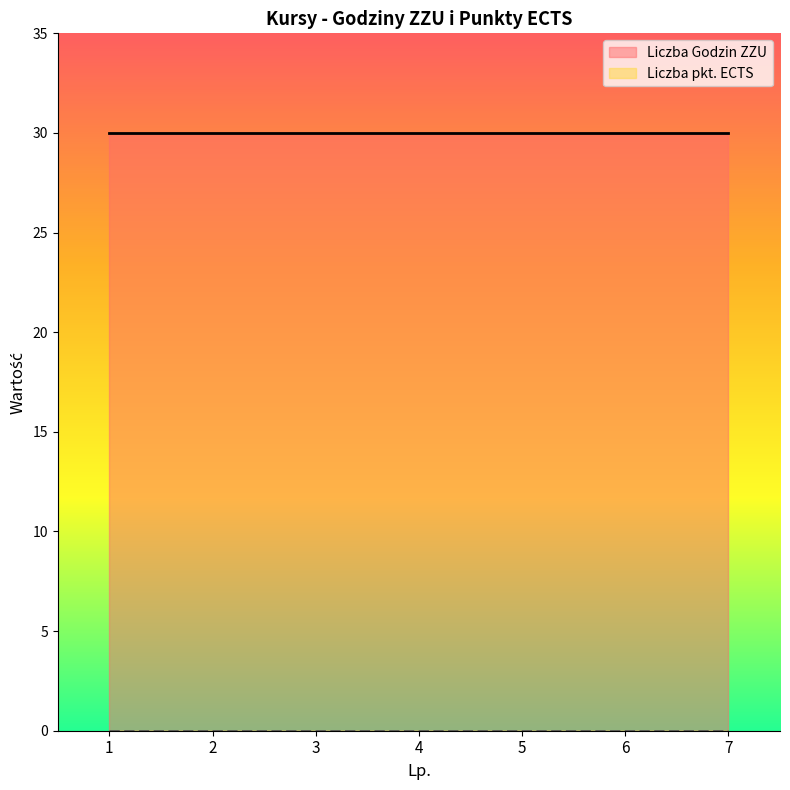

Reading left to right, list all the values displayed in this chart.

Liczba Godzin ZZU: 1=30	2=30	3=30	4=30	5=30	6=30	7=30
Liczba pkt. ECTS: 1=0	2=0	3=0	4=0	5=0	6=0	7=0